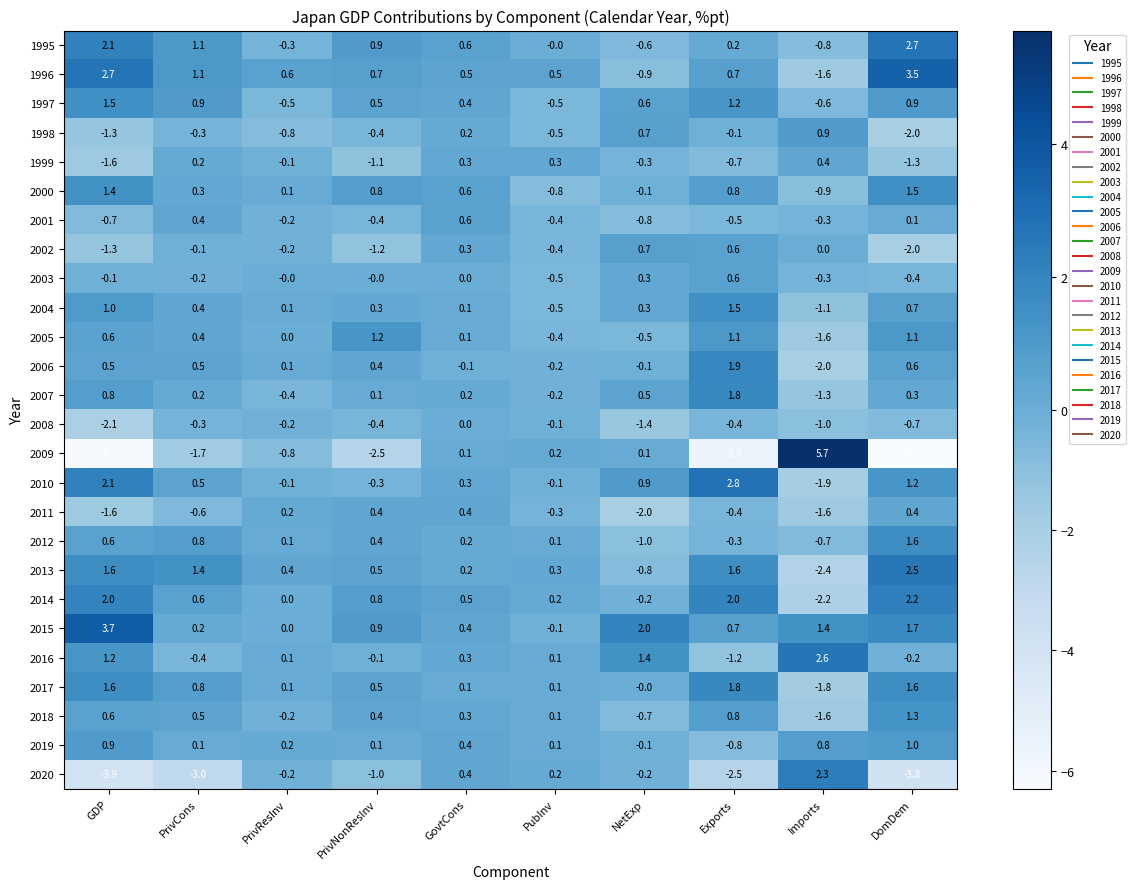

Read the 2017 value at PrivNonResInv.

0.5